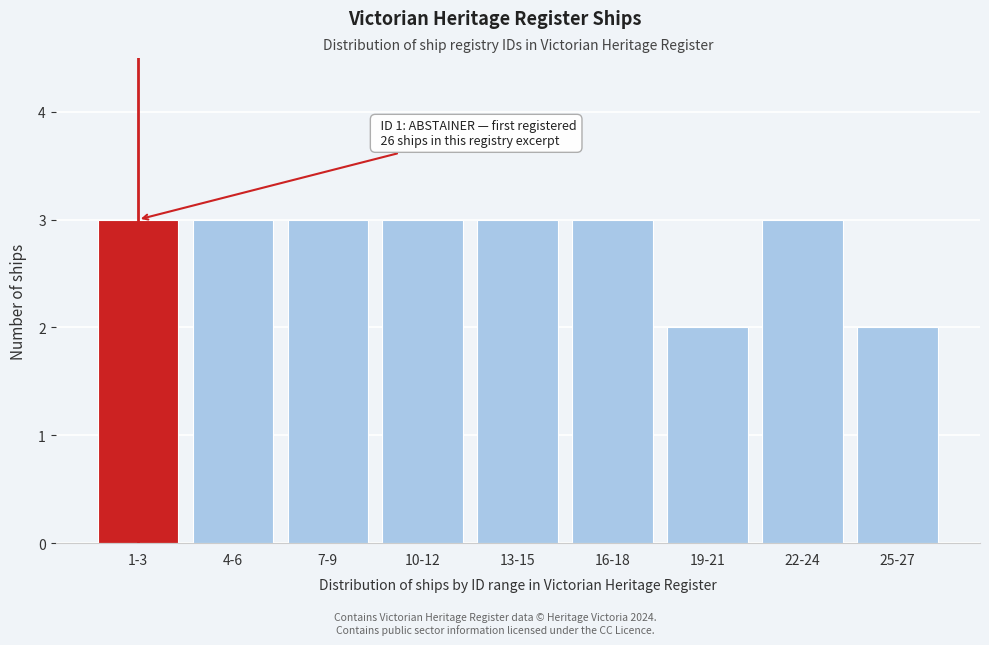

Reading left to right, what are all the values shown in this chart?

3	3	3	3	3	3	2	3	2